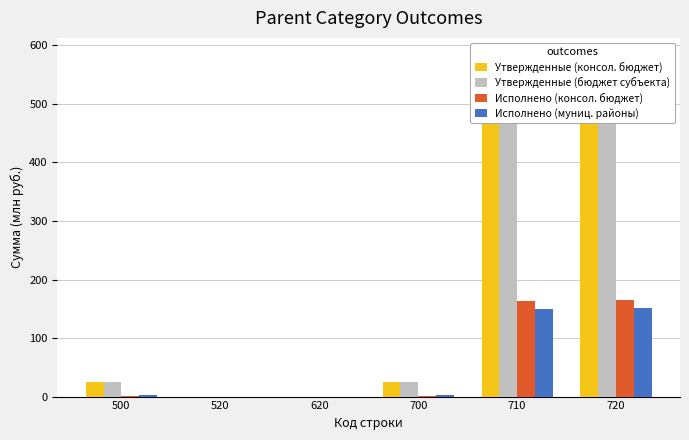

At which label does Утвержденные (консол. бюджет) reach its minimum?

520